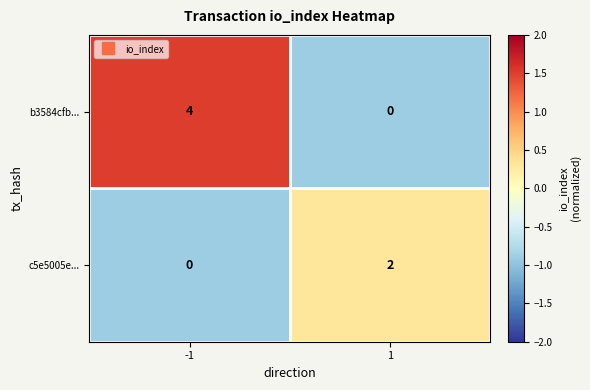

Rank the series by their average value, from highest to lowest.

b3584cfb..., c5e5005e...